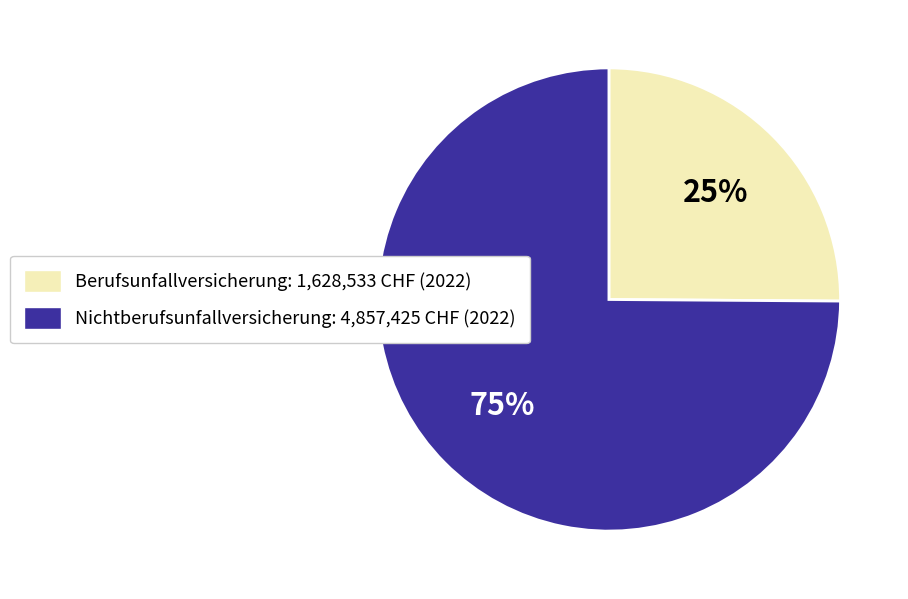

What is the ratio of the value at Nichtberufsunfallversicherung: 4,857,425 CHF (2022) to the value at Berufsunfallversicherung: 1,628,533 CHF (2022)?

3.0